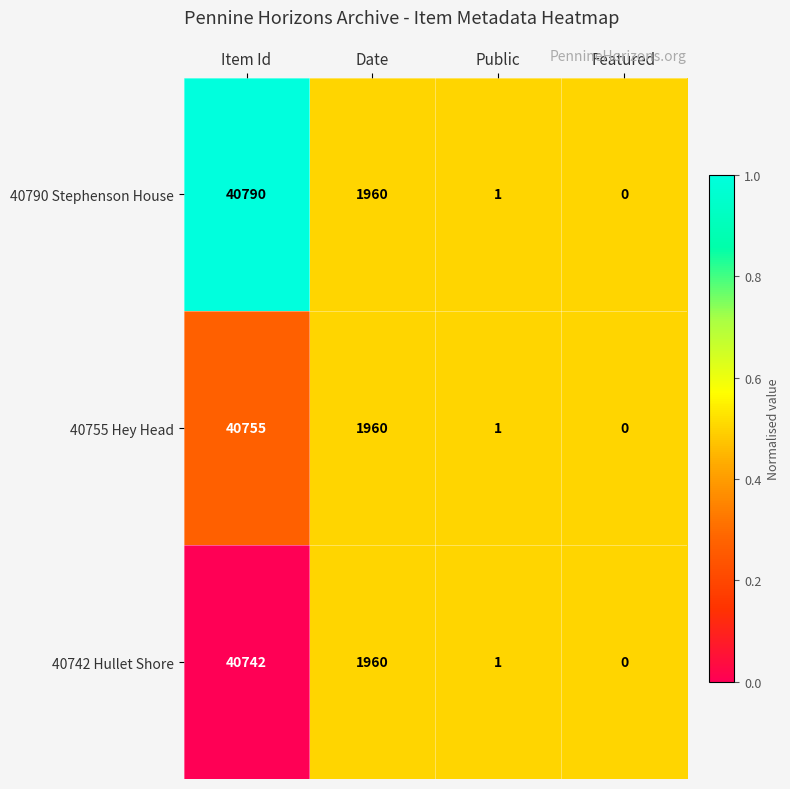

At which label does 40755 Hey Head reach its peak?

Item Id